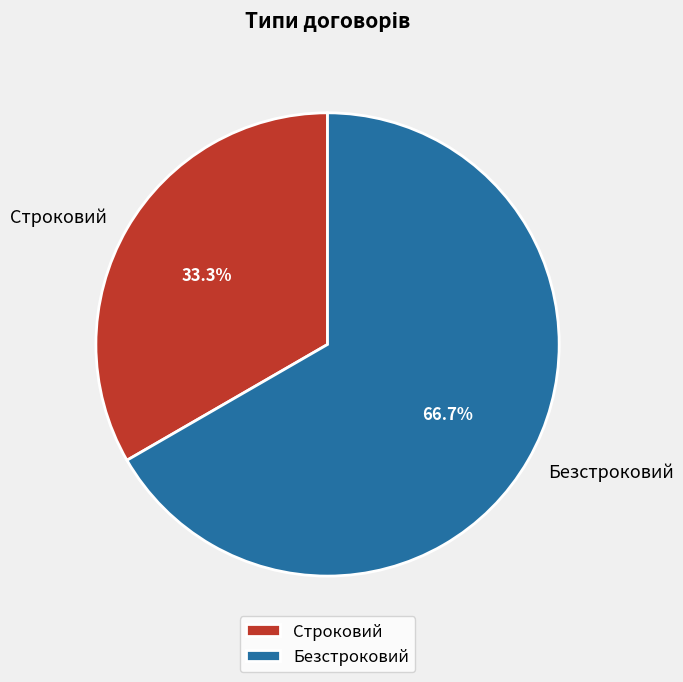

To the nearest percent, what is the difference between the largest and smallest slice percentages?

33%